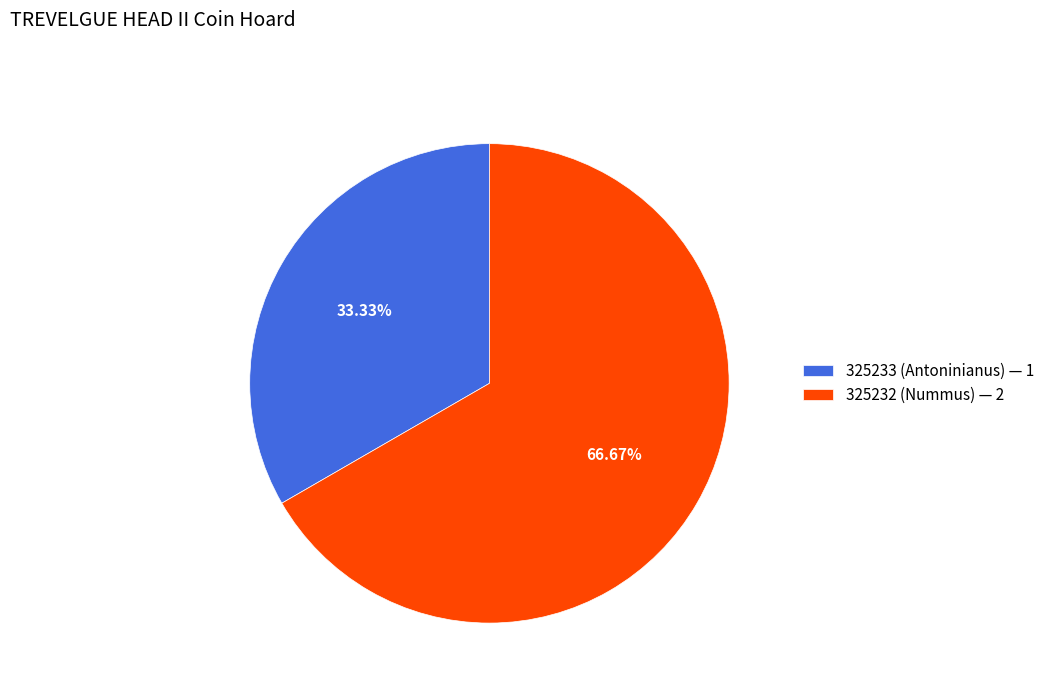

How many segments does this pie chart have?

2